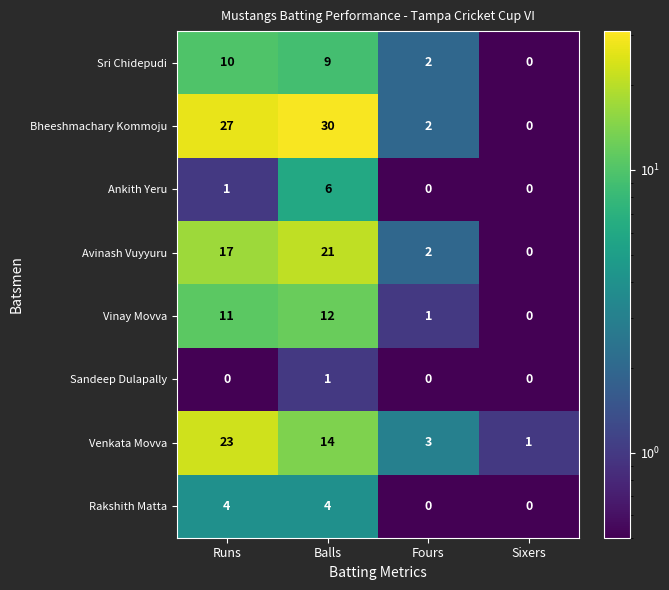

What is the difference between the second highest and minimum values in the Vinay Movva series?

11